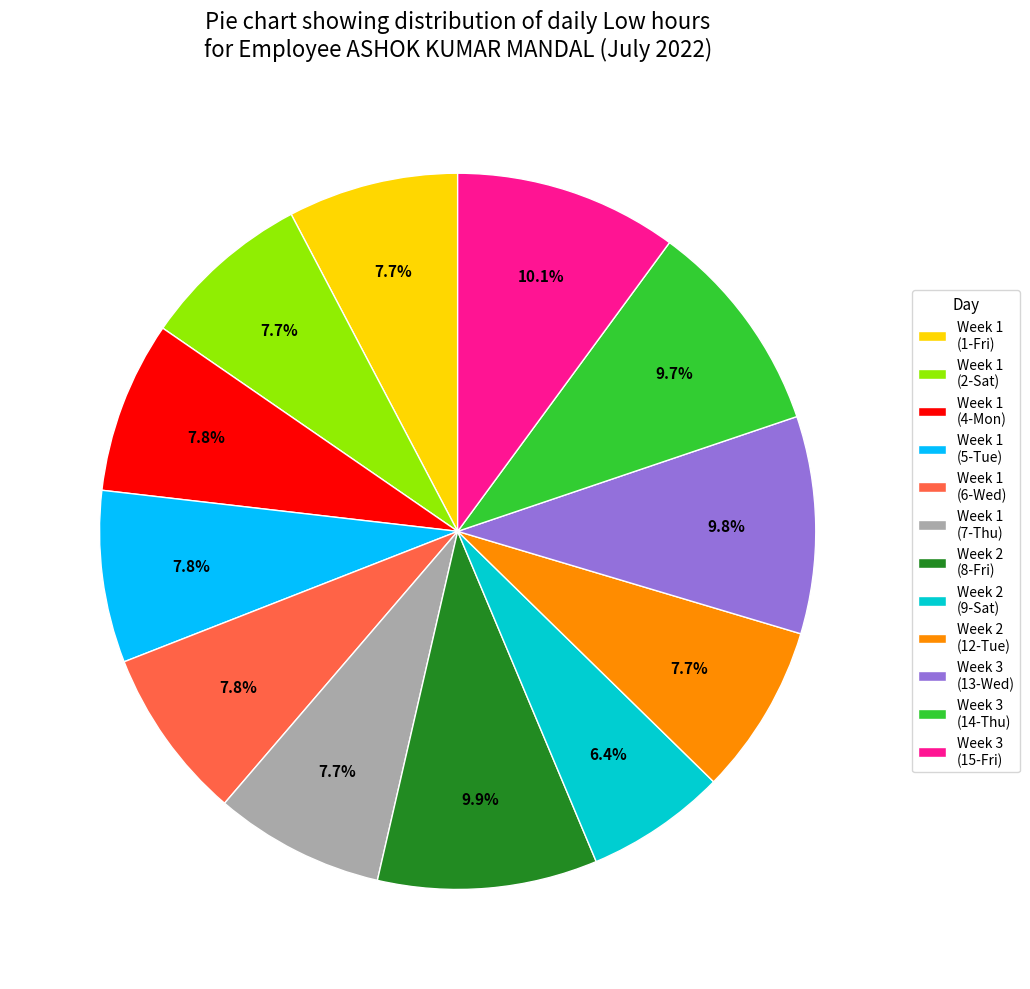

Which category has the smallest portion of the pie?

Week 2 (9-Sat)